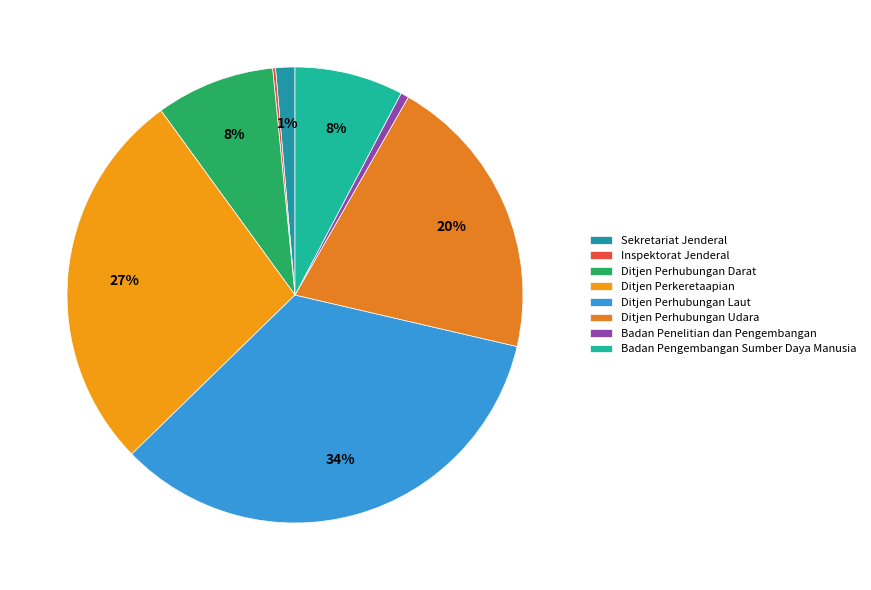

To the nearest percent, what percentage of the pie is Badan Pengembangan Sumber Daya Manusia?

8%